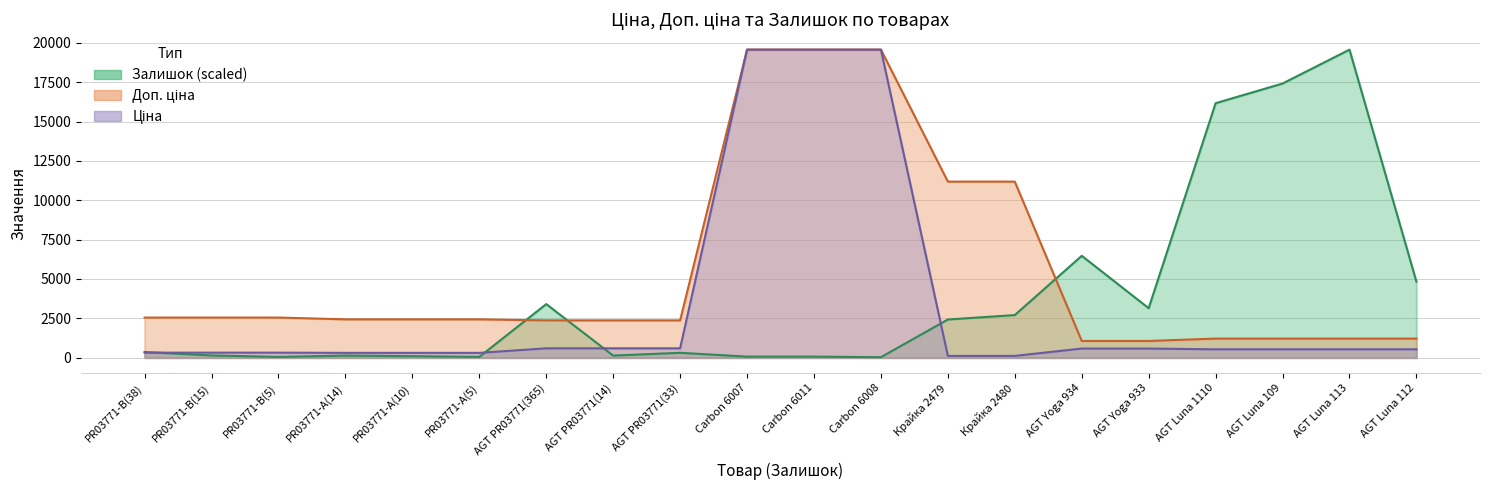

Is the value of Доп. ціна at PR03771-B(38) greater than the value of Ціна at PR03771-A(10)?

Yes